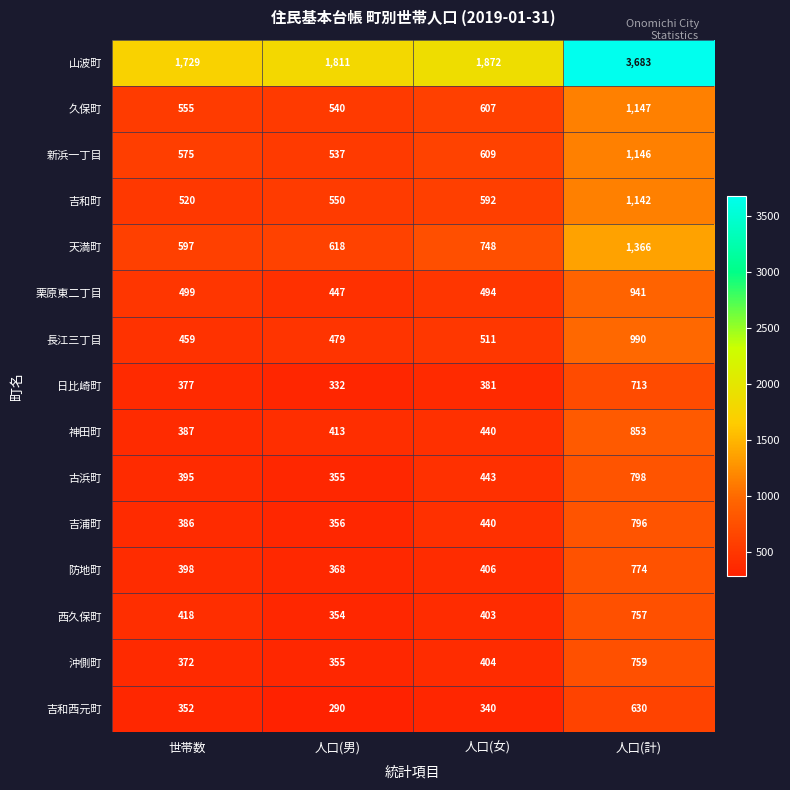

Which series has the largest total across all categories?

山波町